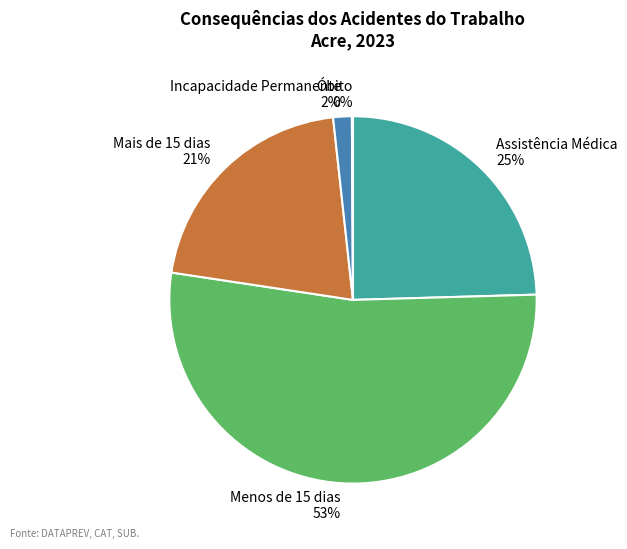

To the nearest percent, what is the combined percentage of Menos de 15 dias 53% and Assistência Médica 25%?

77%